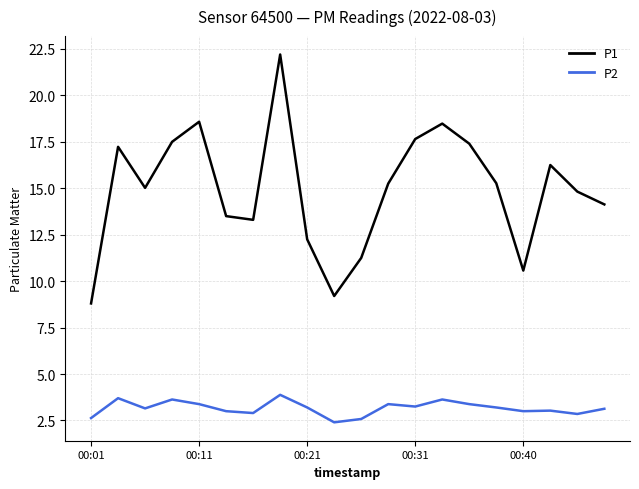

What is the lowest value of the P2 series?

2.4